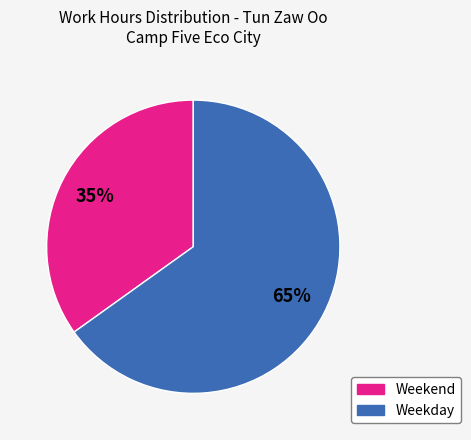

Does any single category account for the majority?

Yes